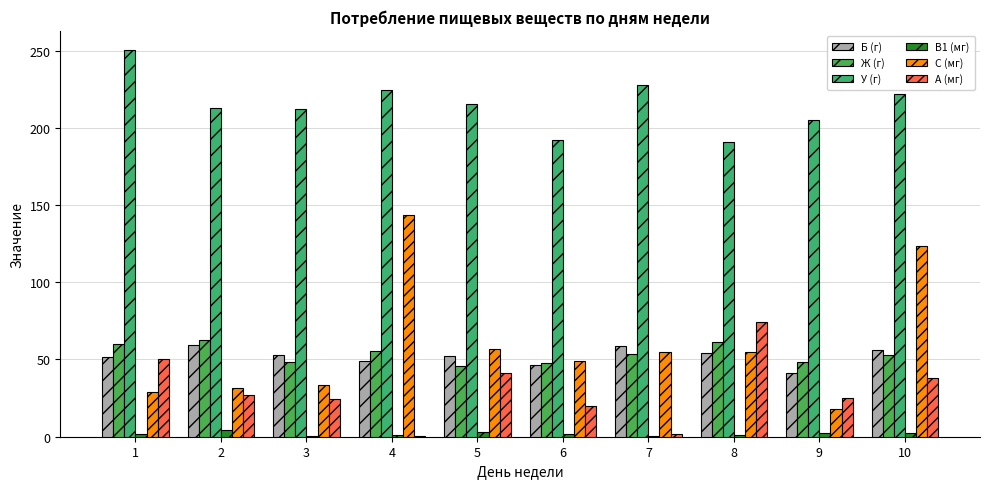

Are the bars horizontal?

No